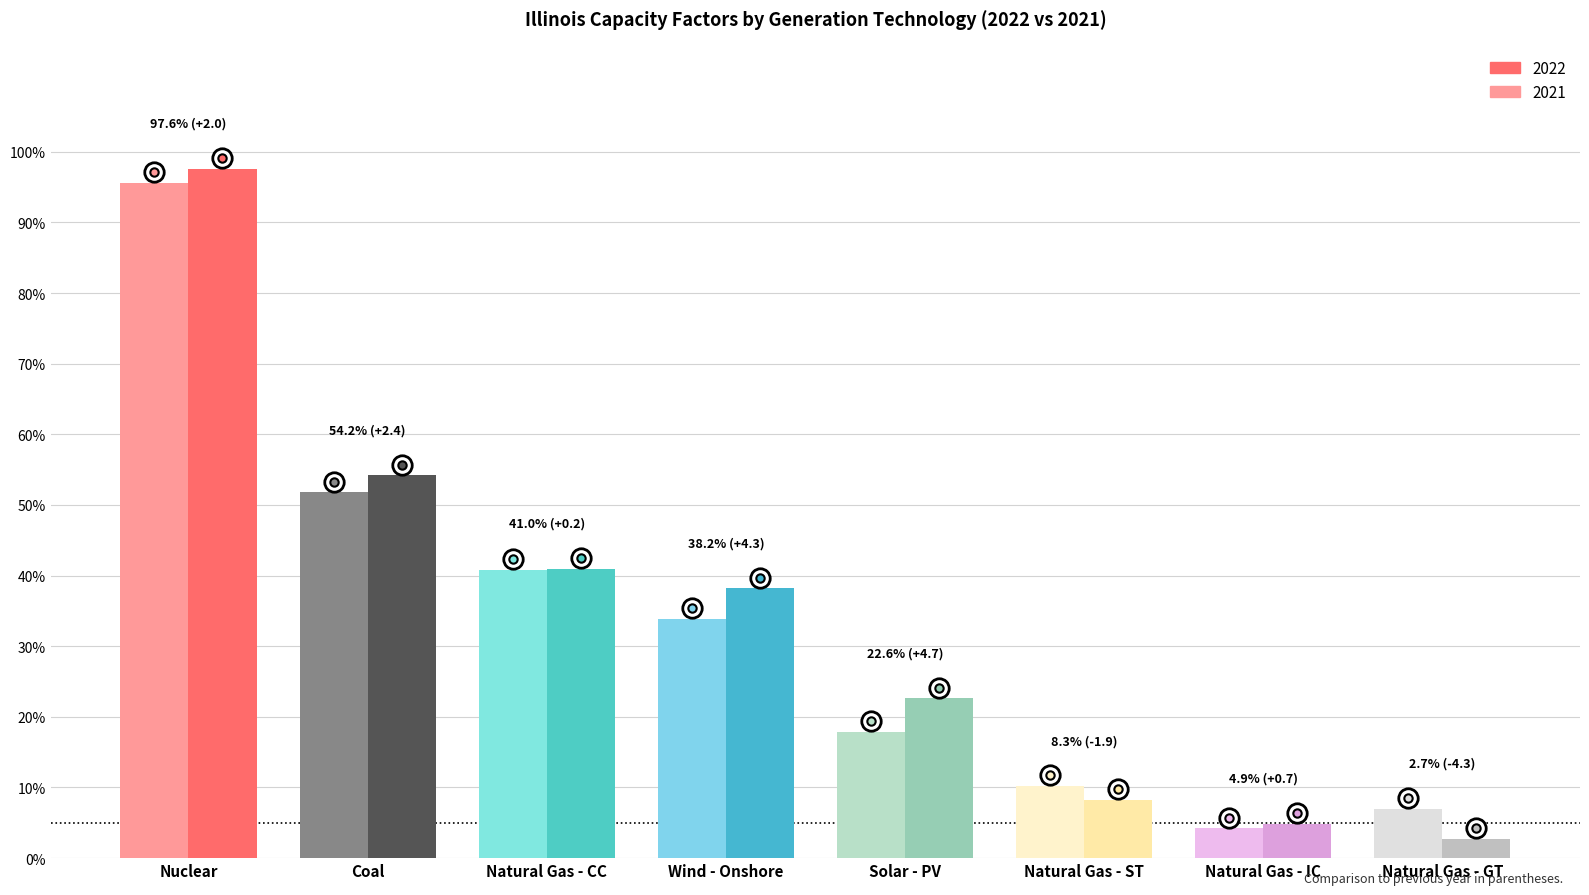

How many series are shown in this chart?

2